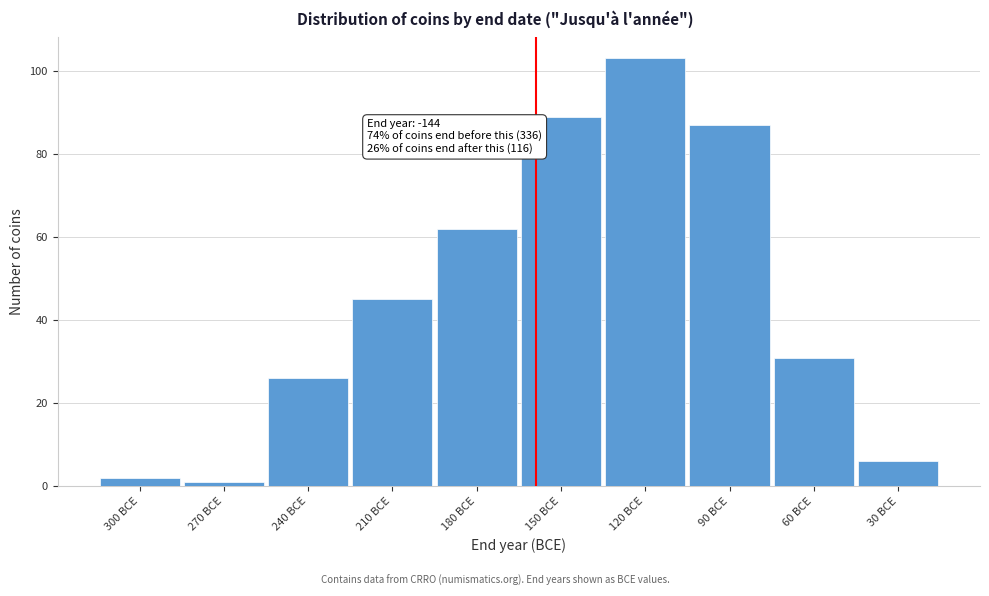

Reading right to left, extract all data points from this chart.

6	31	87	103	89	62	45	26	1	2